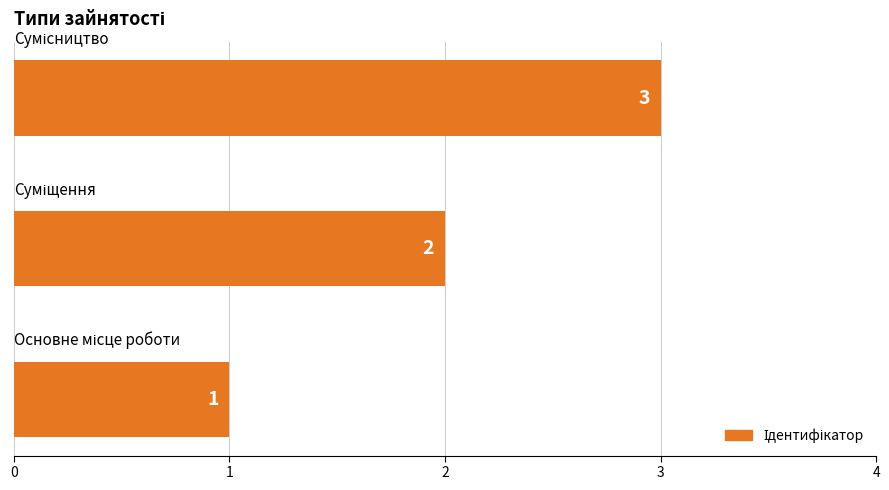

What is the sum of all values?

6